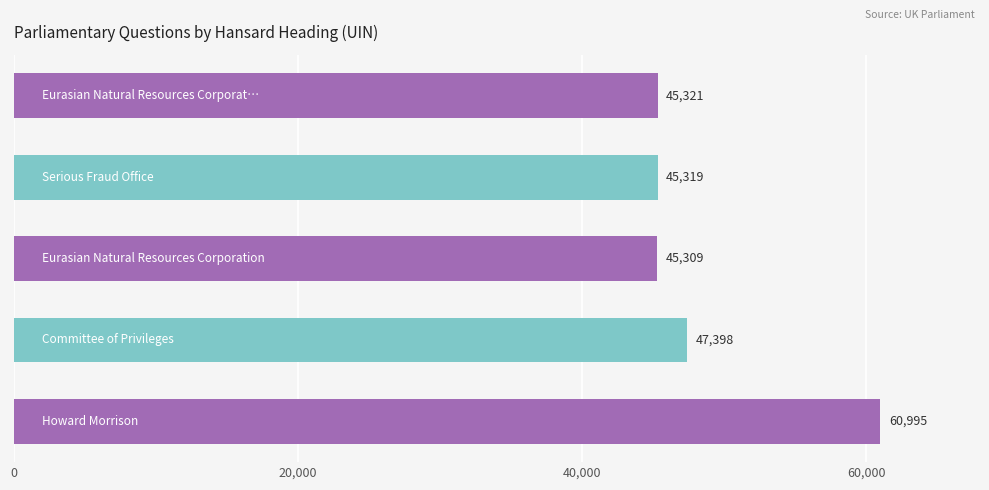

What is the greatest value displayed?

60995